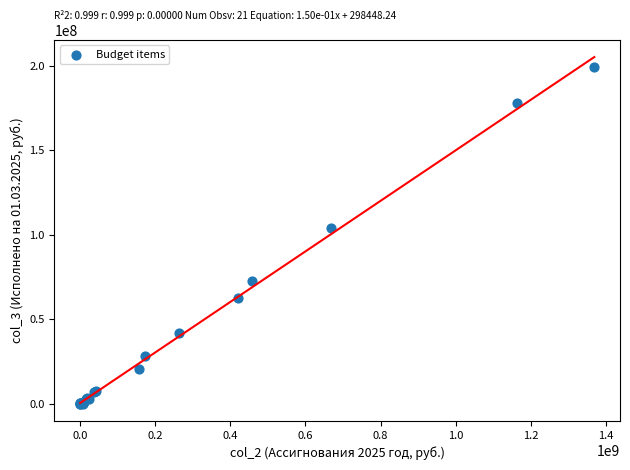

What Y value in the scatter plot is closest to 99672006?

103881649.2